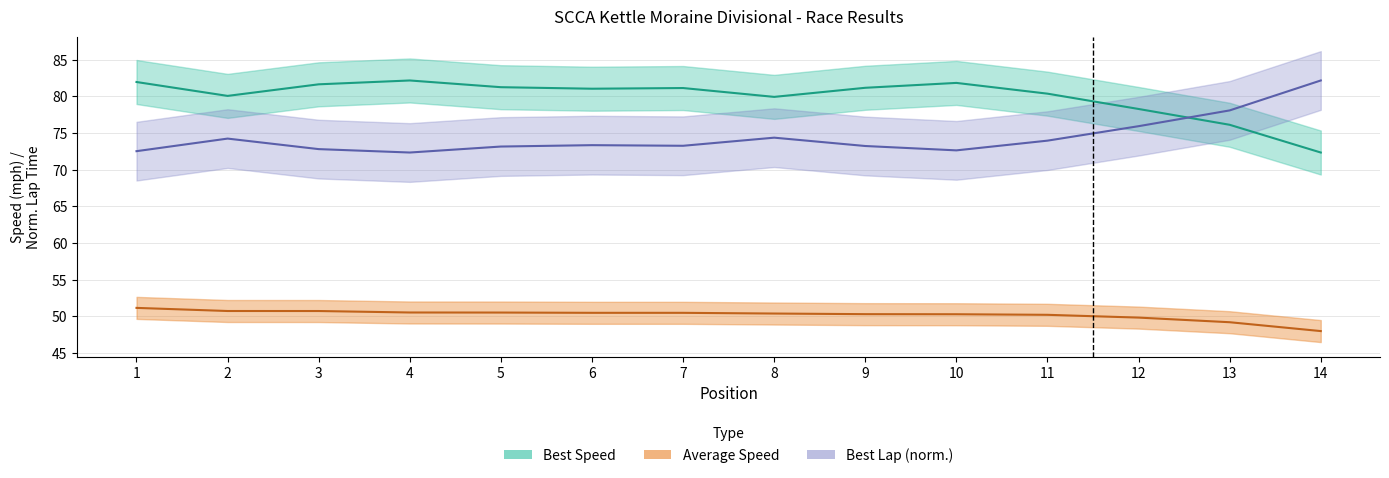

True or false: Best Lap time and Best Speed intersect in this chart.

True